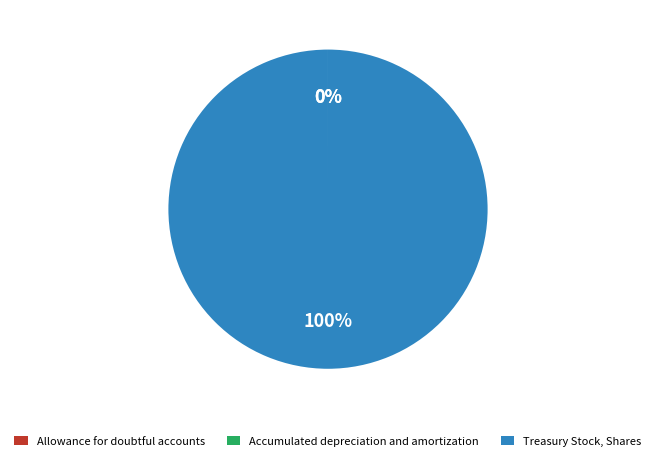

Which slice is the largest?

Treasury Stock, Shares